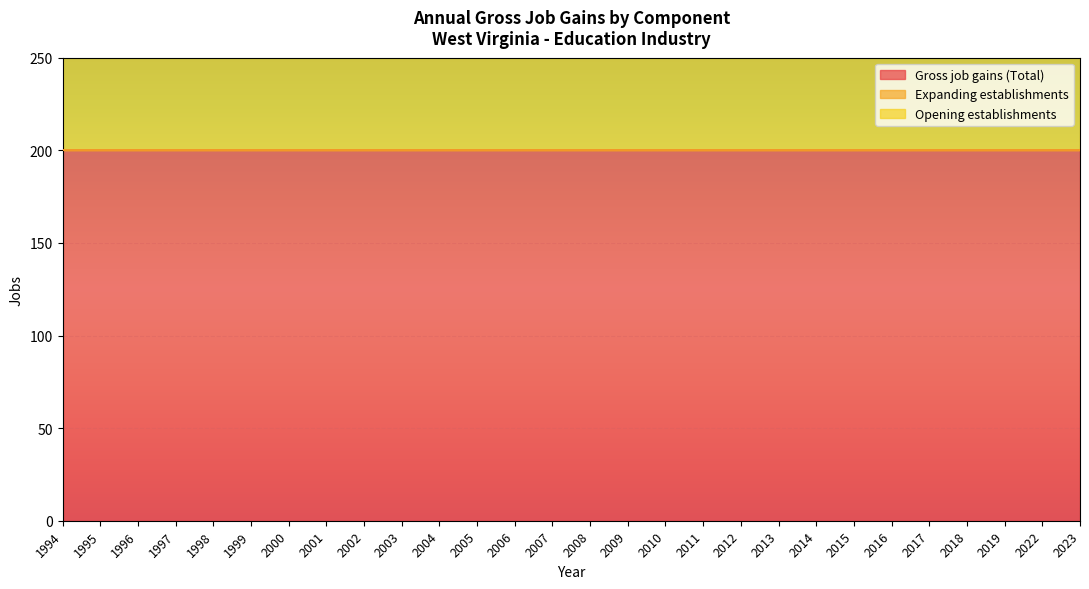

True or false: Gross job gains (Total) has more than 0 interior local peaks.

False